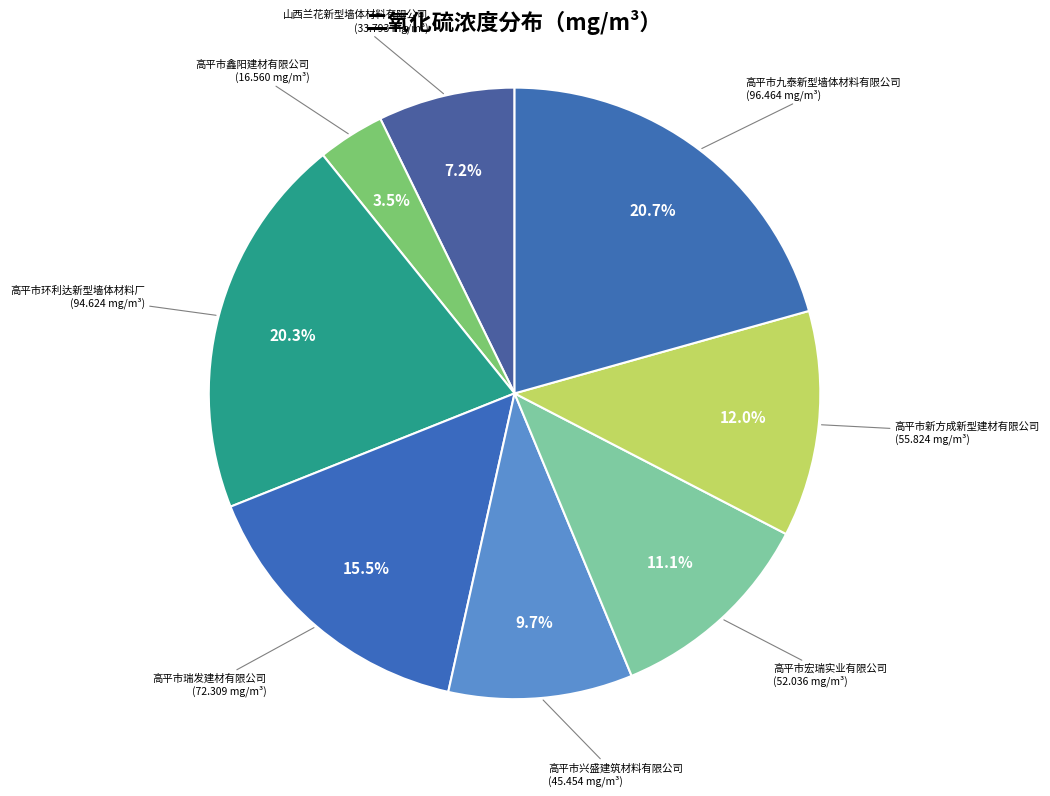

What is the smallest slice in the pie chart?

高平市鑫阳建材有限公司